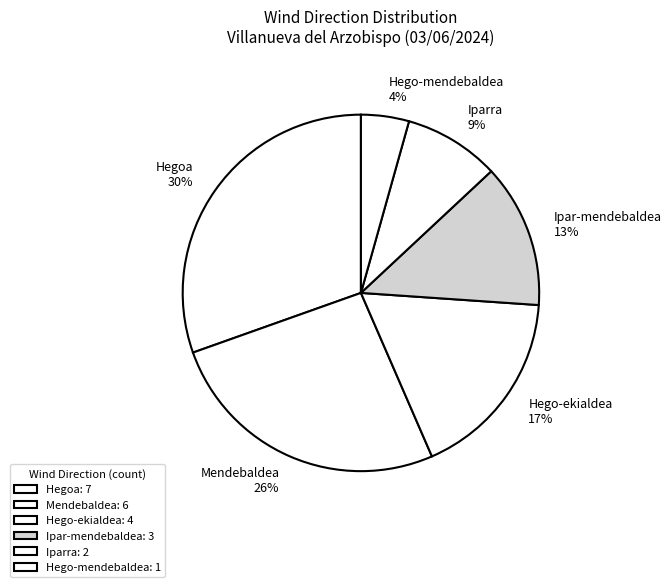

How many segments does this pie chart have?

6